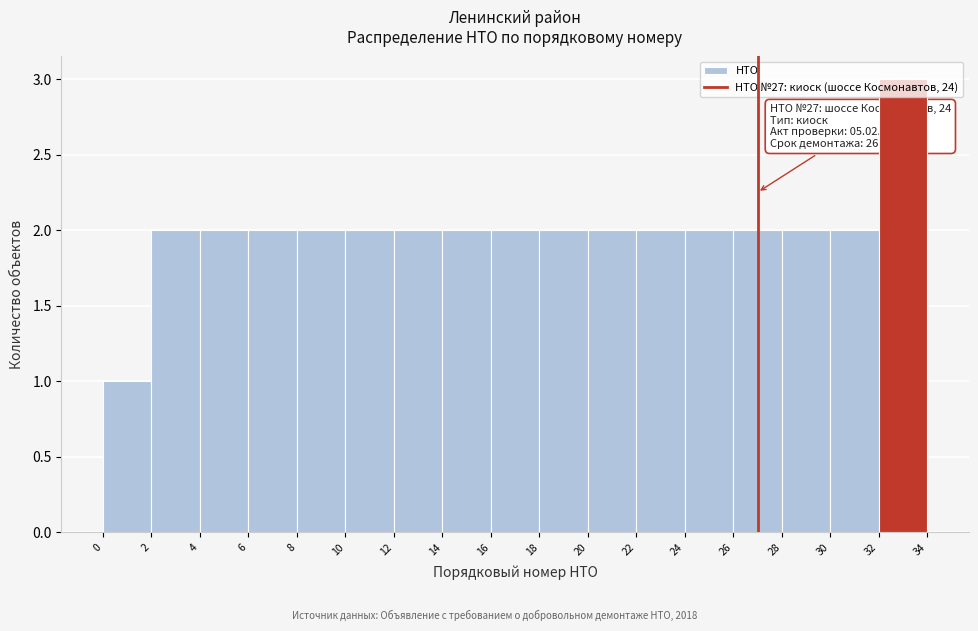

Over which range of the x-axis is the bar tallest?

32 to 34